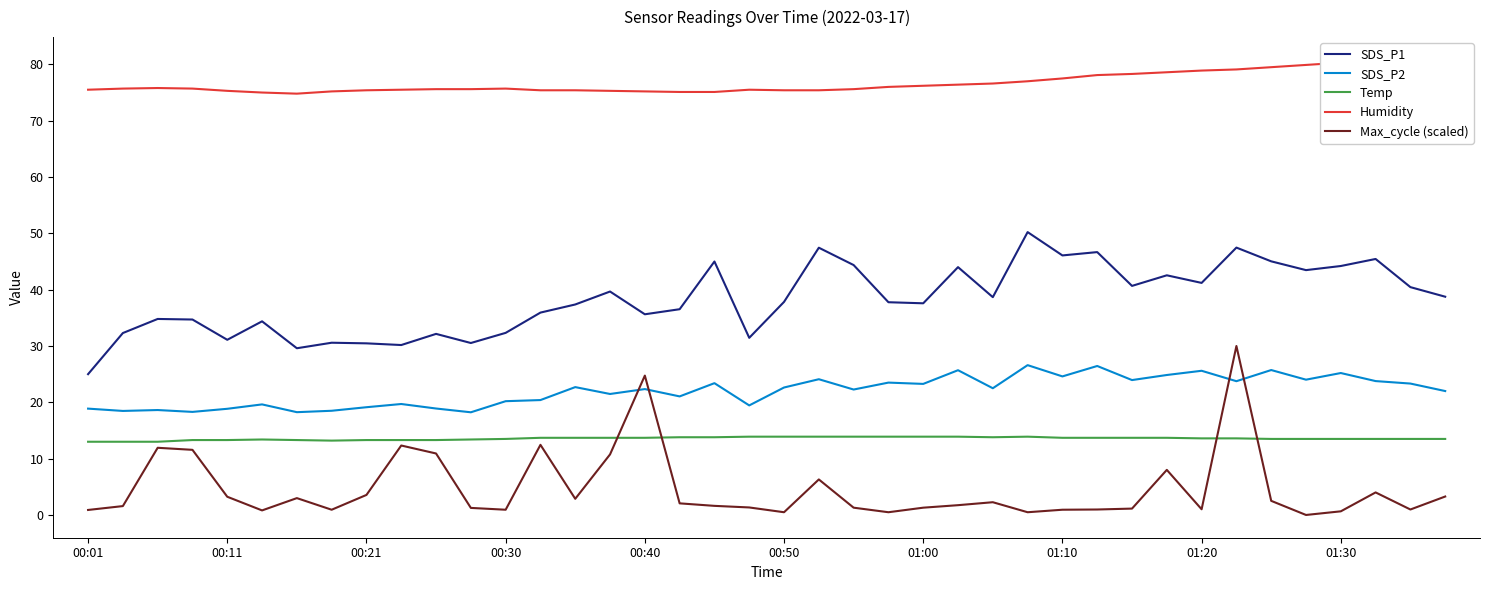

True or false: Temp has a value of 6.8 at 37.

False